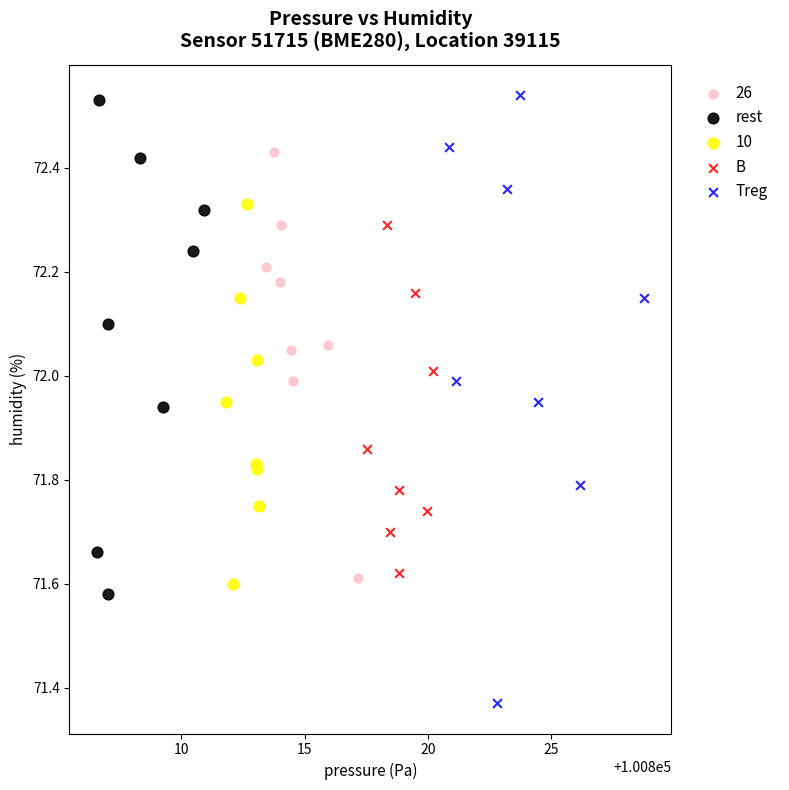

Which series contains the lowest Y value?

Treg